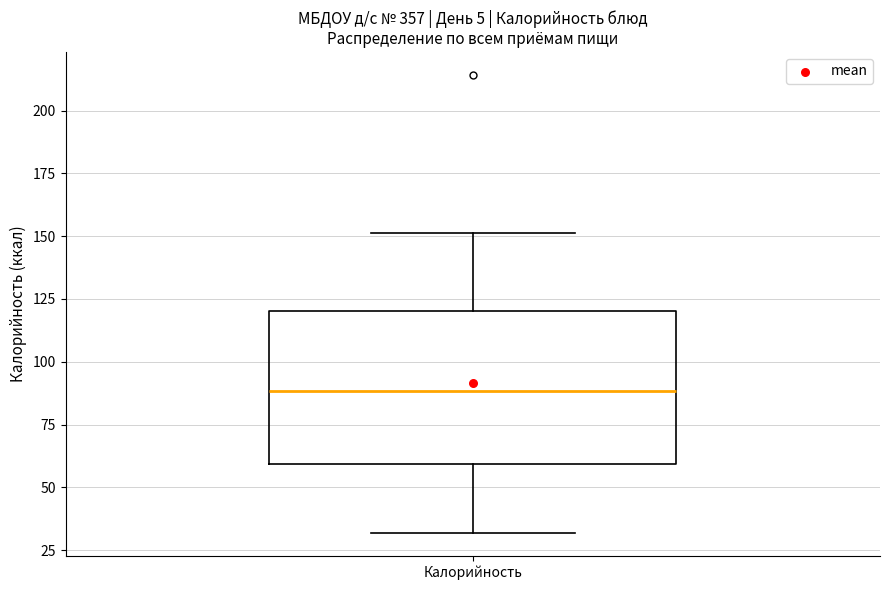

Read this box plot against the y-axis: the position of the median line, the range covered by the box, and the ends of both whiskers. The values are not printed on the chart, so give them approximately, as read against the axis.

median 90, box 60 to 120, whiskers 30 to 150